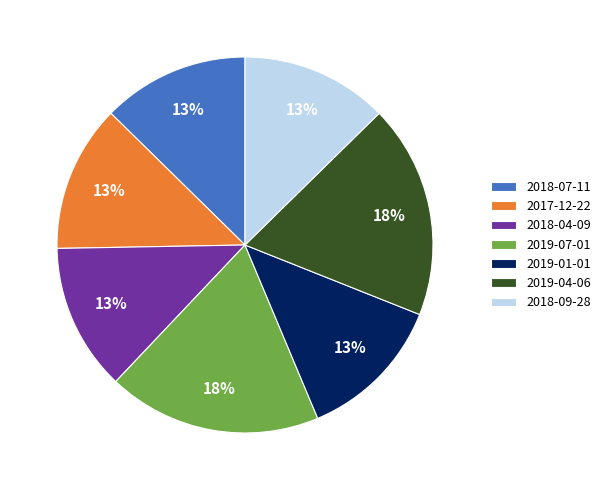

What percentage is the 2019-07-01 slice, to the nearest percent?

18%